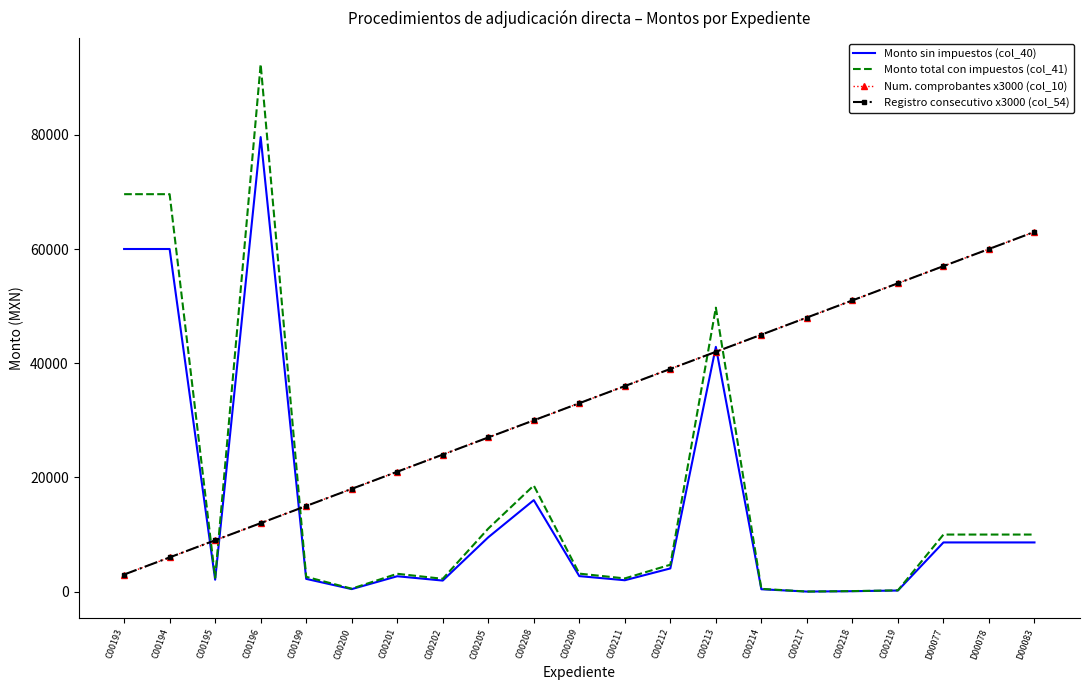

What is the difference between the second highest and second lowest values in the Registro consecutivo x3000 (col_54) series?

54000.0